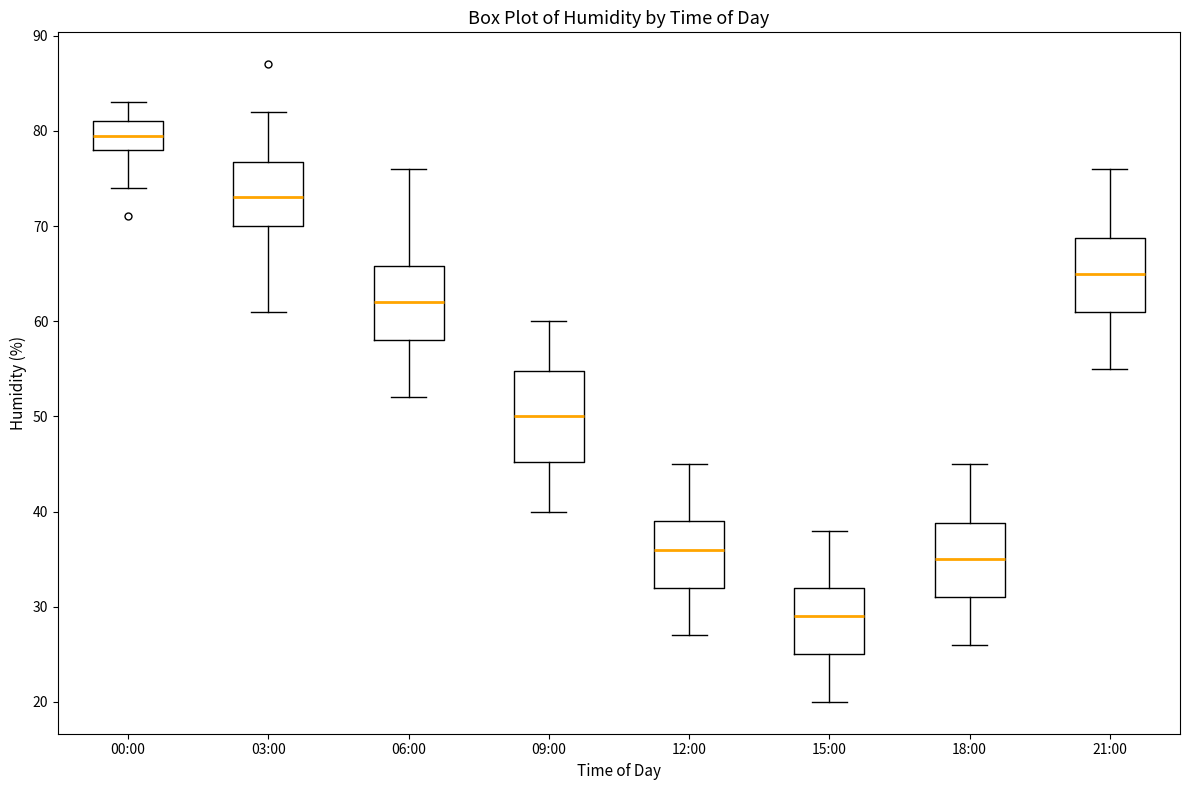

Where does the lower whisker of the box for 18:00 end on the y-axis? The values are not printed on the chart, so give them approximately, as read against the axis.

26